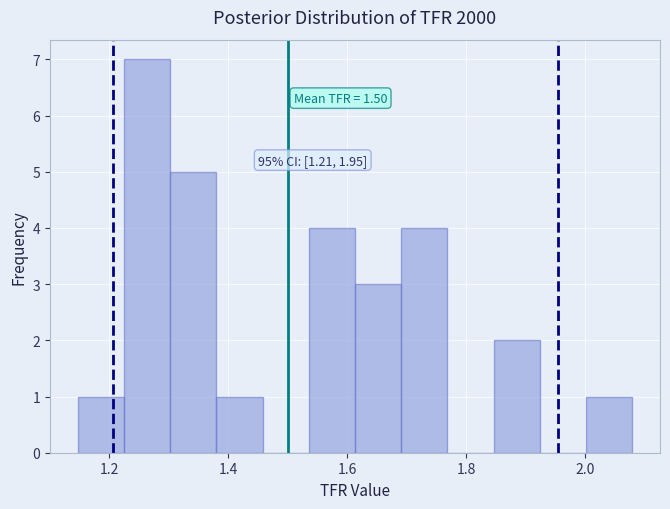

Around what value on the x-axis is the tallest bar? Give the approximate position of its centre, as read against the axis.

1.26